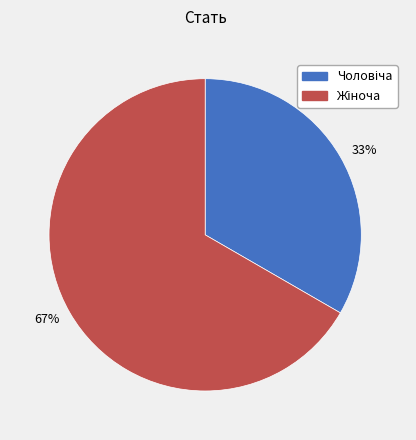

To the nearest percent, what is the combined percentage of 67% and 33%?

100%